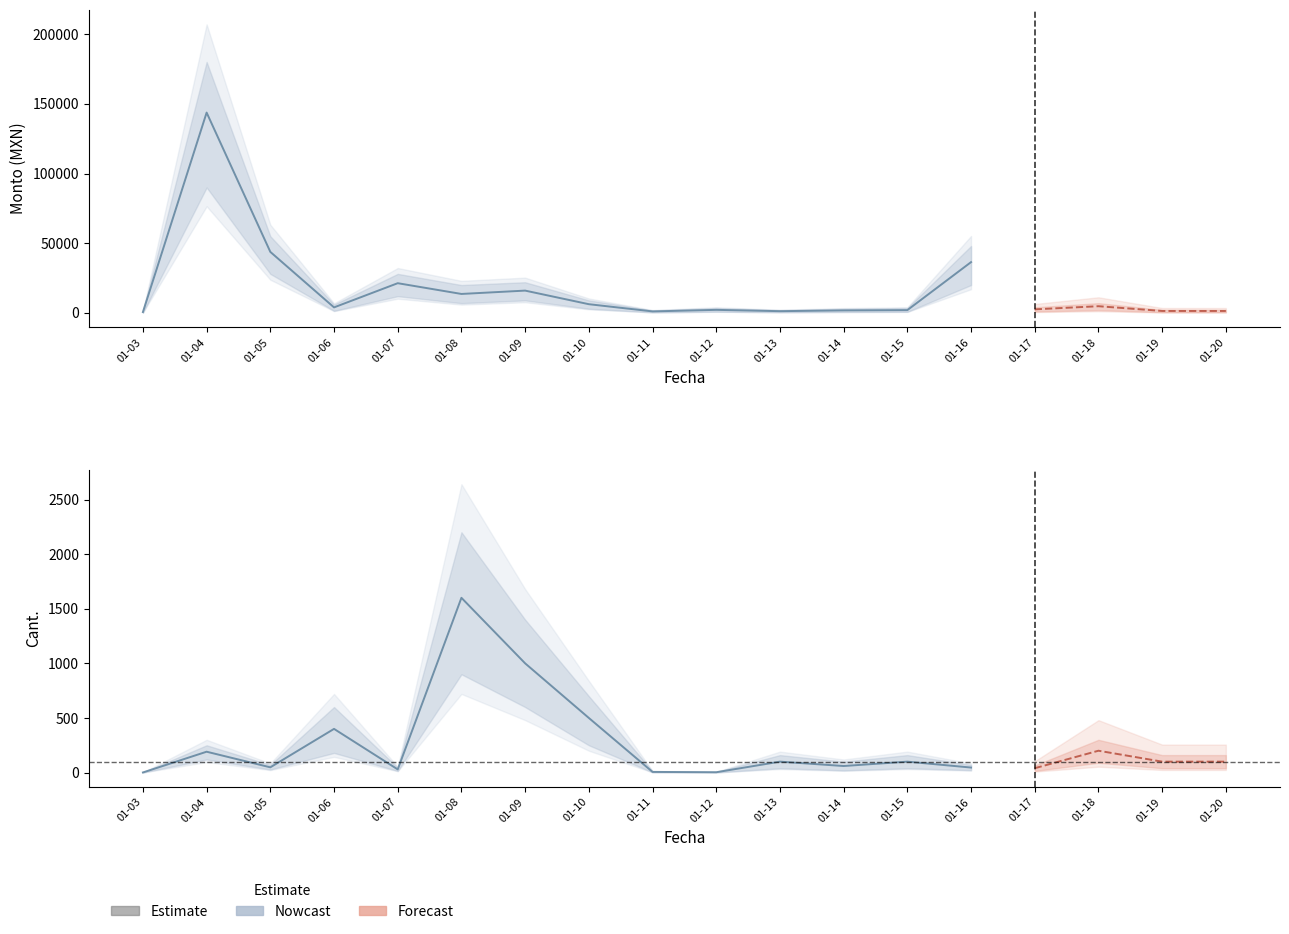

How many data points in Cant. are less than 100?

8